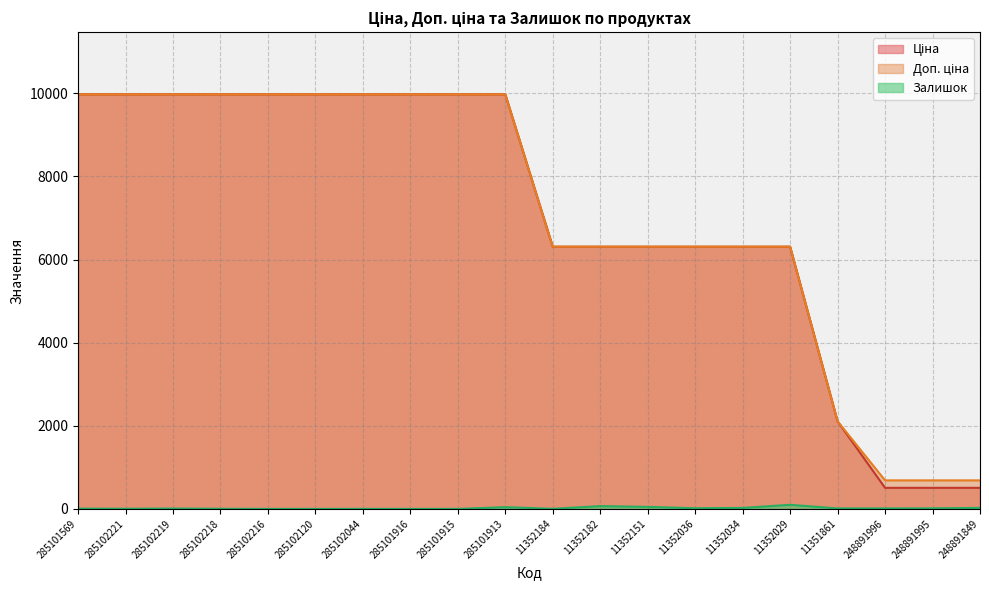

At which category is the sum across all series the highest?

285101913